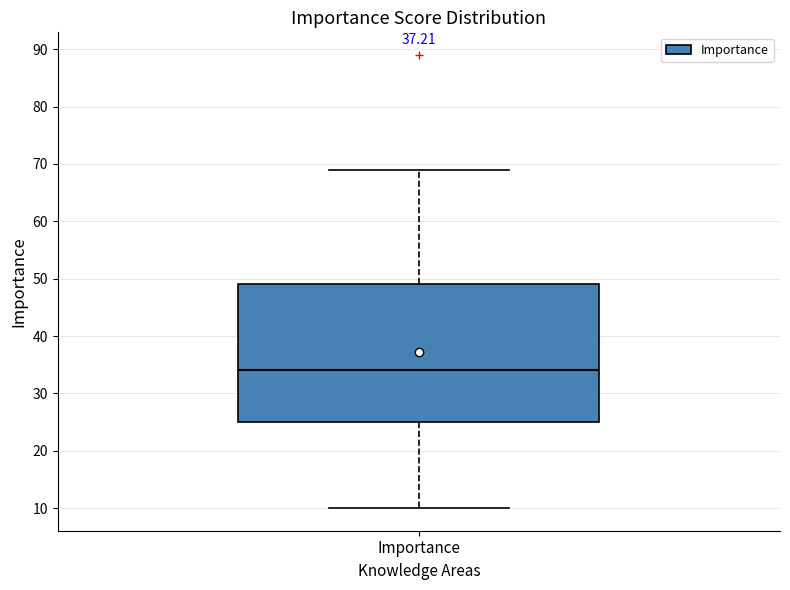

Where is the upper edge of the box for Importance on the y-axis? The values are not printed on the chart, so give them approximately, as read against the axis.

49